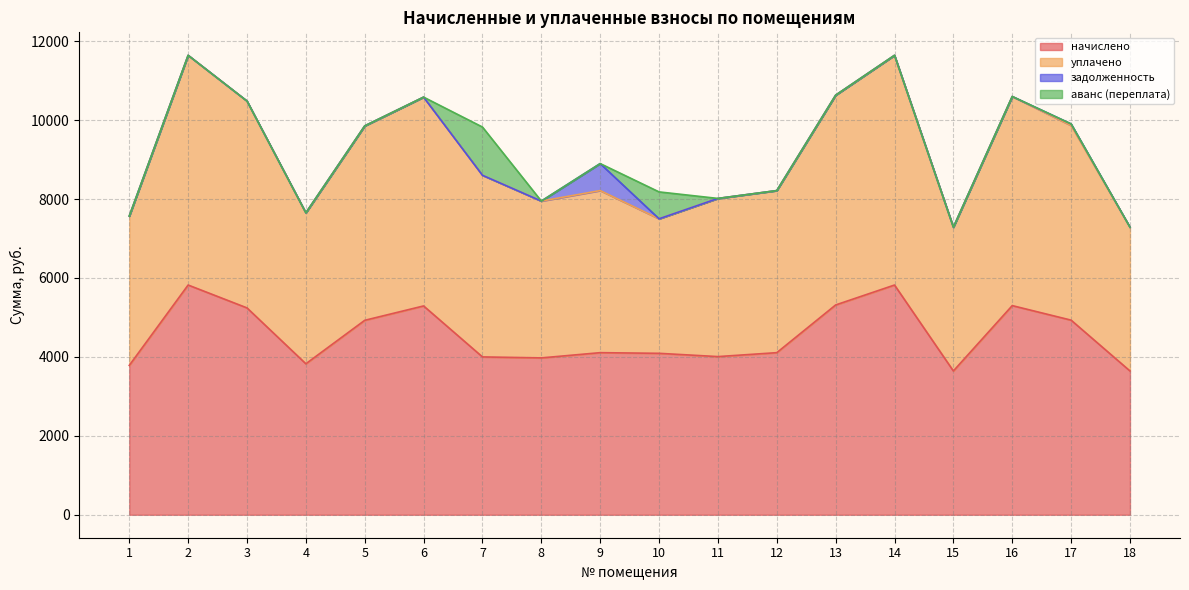

What is the value of the уплачено point at the 15th from the left?

7286.4